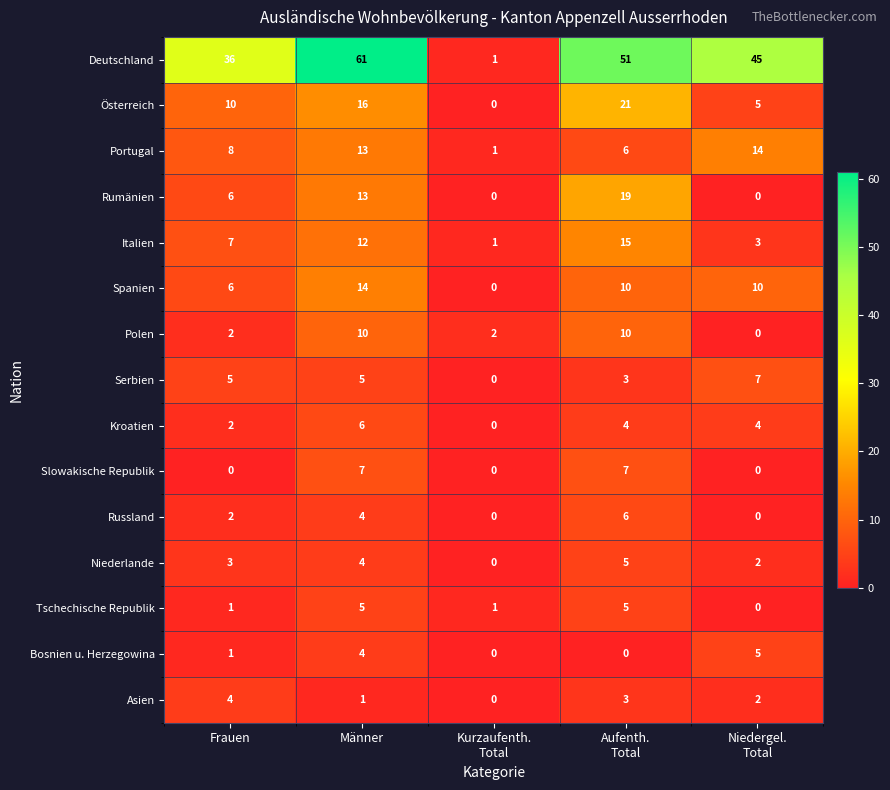

What is the difference between the highest and lowest values at Kurzaufenth.
Total?

2